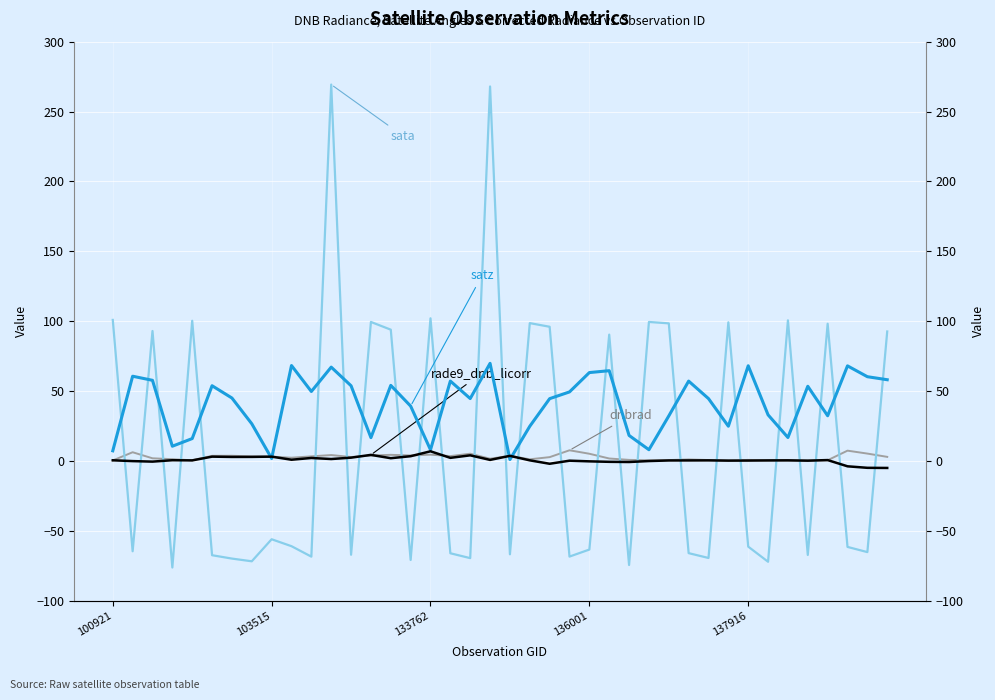

Rank the categories by sata value from highest to lowest.

11, 19, 16, 100921, 34, 137916, 13, 27, 31, 21, 28, 36, 22, 14, 133762, 39, 25, 8, 9, 32, 37, 24, 103515, 38, 29, 17, 20, 12, 35, 5, 23, 10, 30, 18, 6, 15, 7, 33, 26, 136001